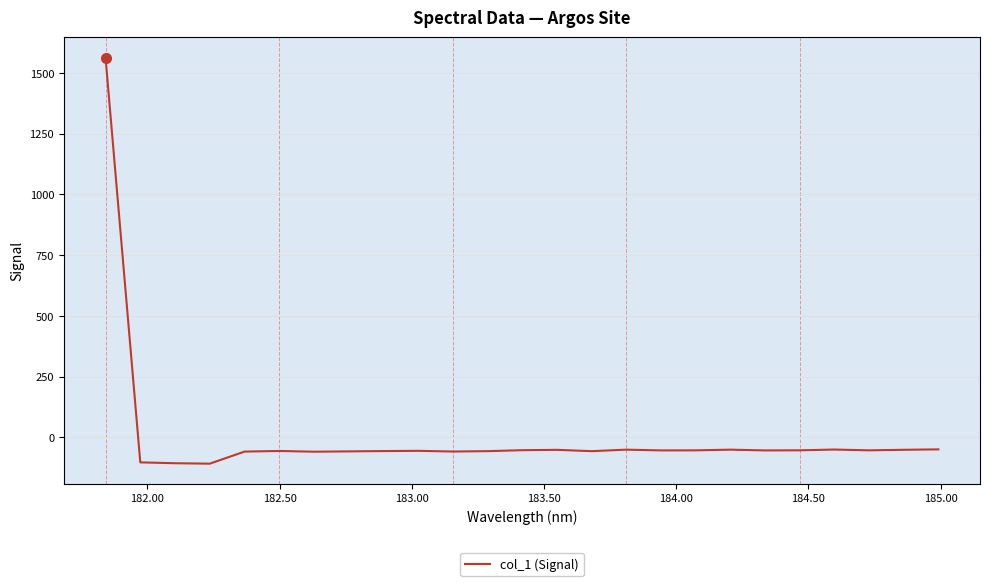

Is this an area chart (filled region under the line)?

No